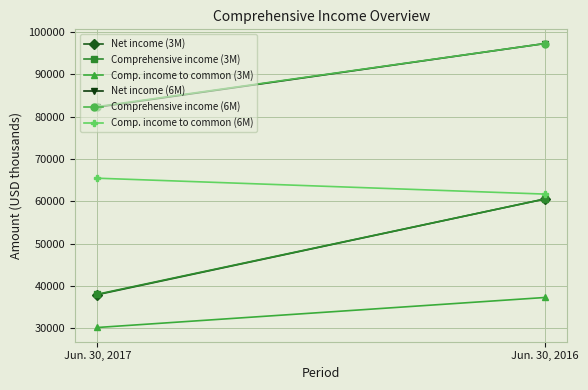

Which series has the widest spread of values?

Net income (3M)